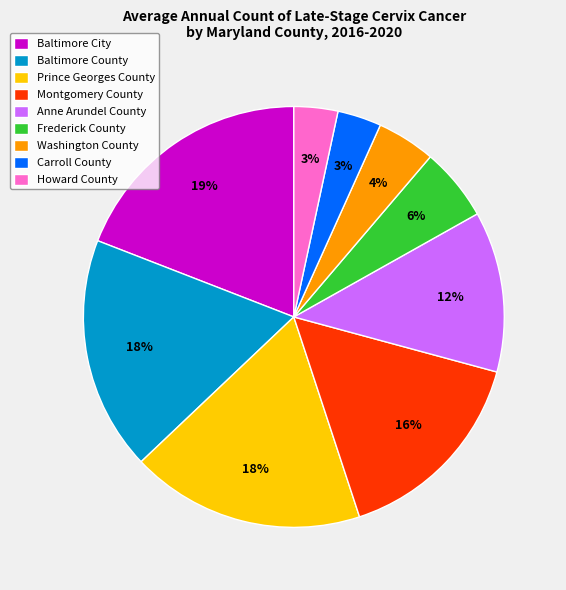

Which has a higher value, Carroll County or Montgomery County?

Montgomery County